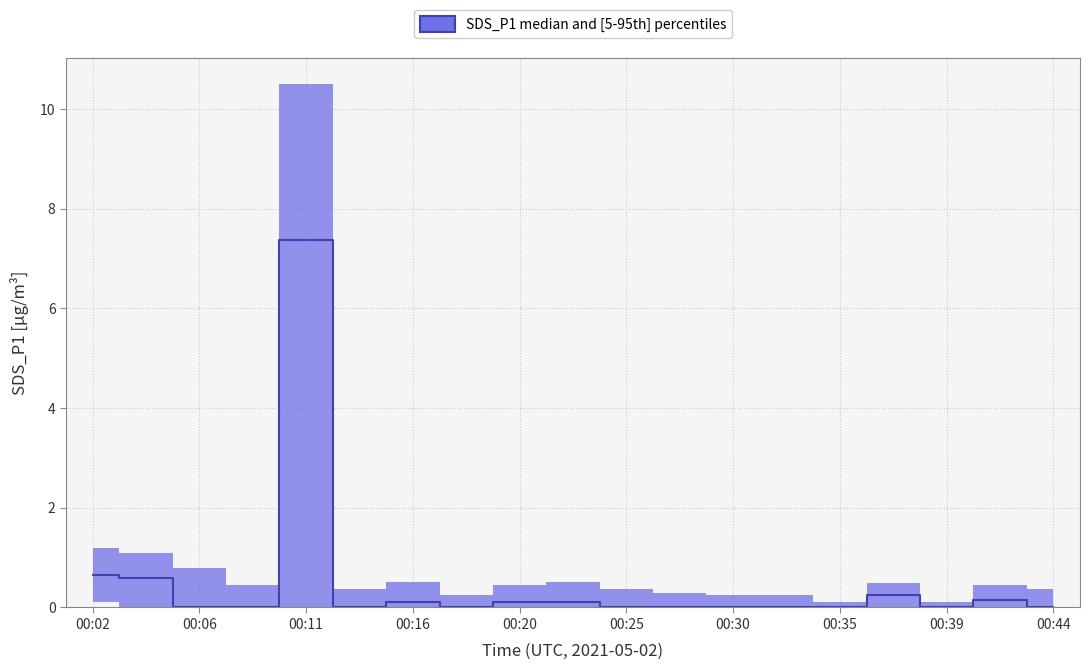

Between 00:09 and 00:37, which series saw the biggest shift?

SDS_P1_median